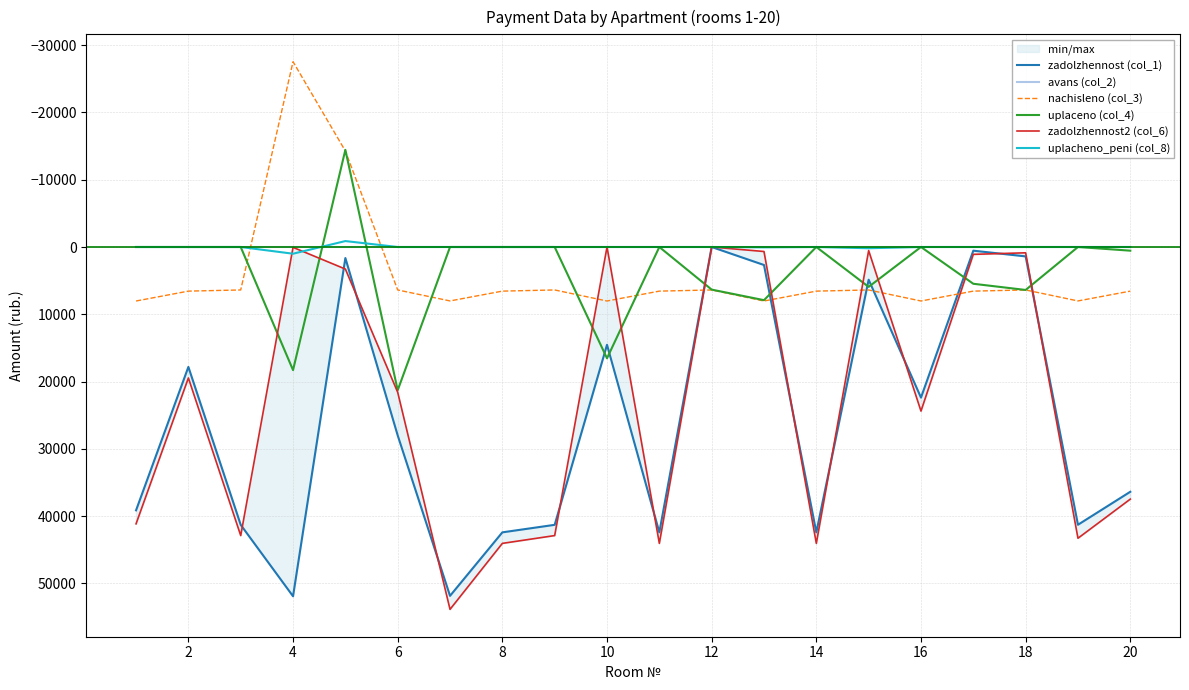

After their last crossing, which series has the higher values: avans (col_2) or nachisleno (col_3)?

nachisleno (col_3)